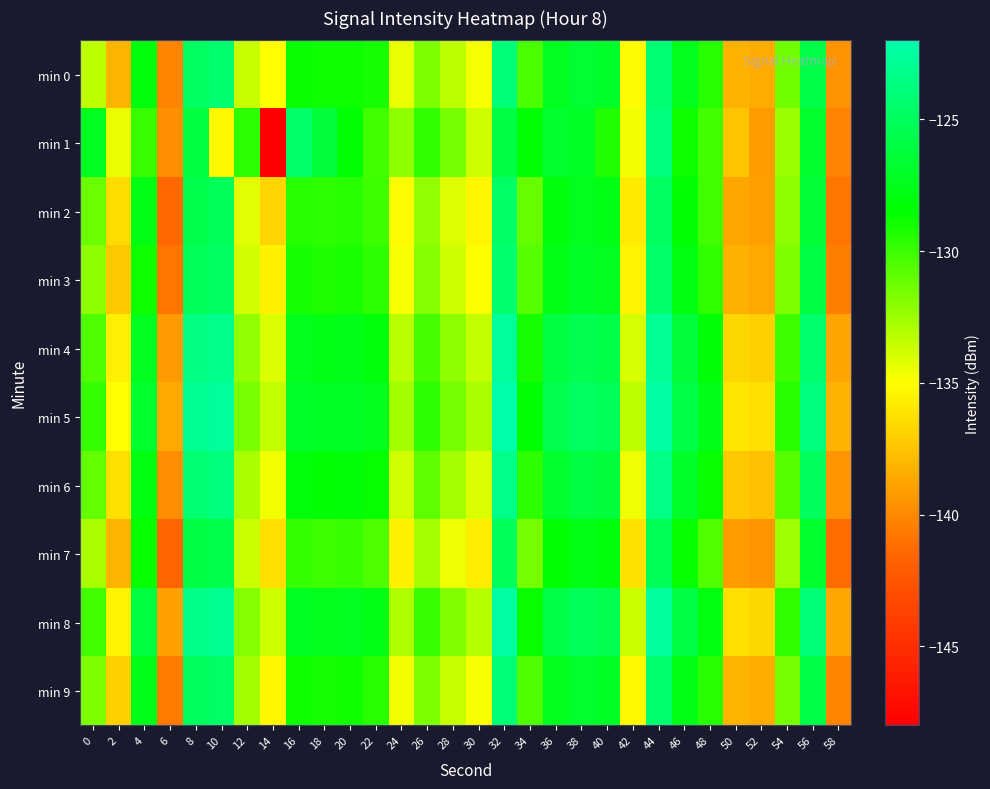

Between 44 and 32, which is larger?

32